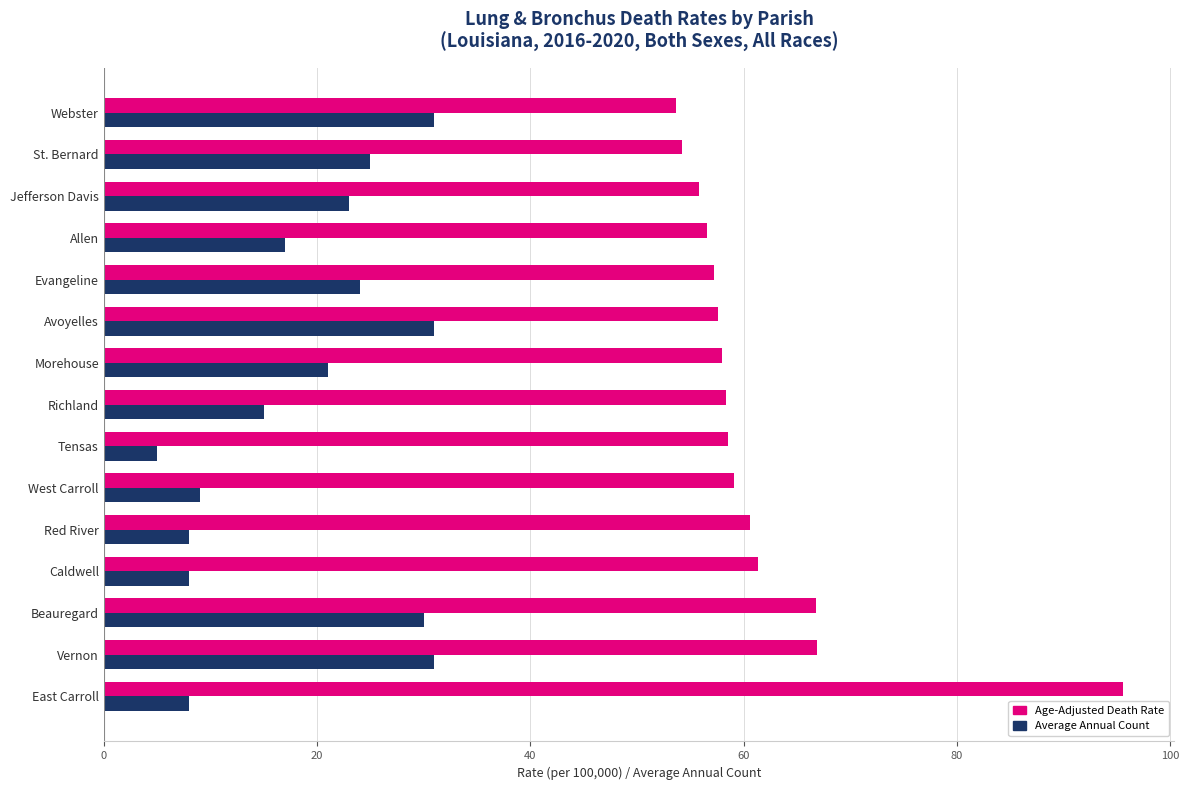

The value of Age-Adjusted Death Rate at Red River is 21.6. True or false?

False